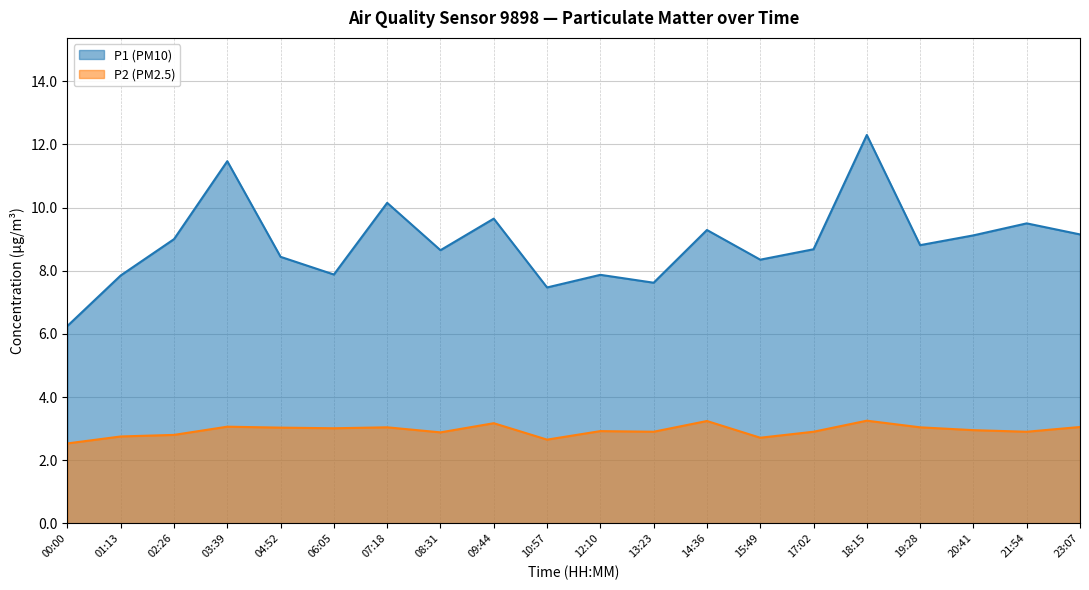

Rank the series by their maximum value, from lowest to highest.

P2 (PM2.5), P1 (PM10)